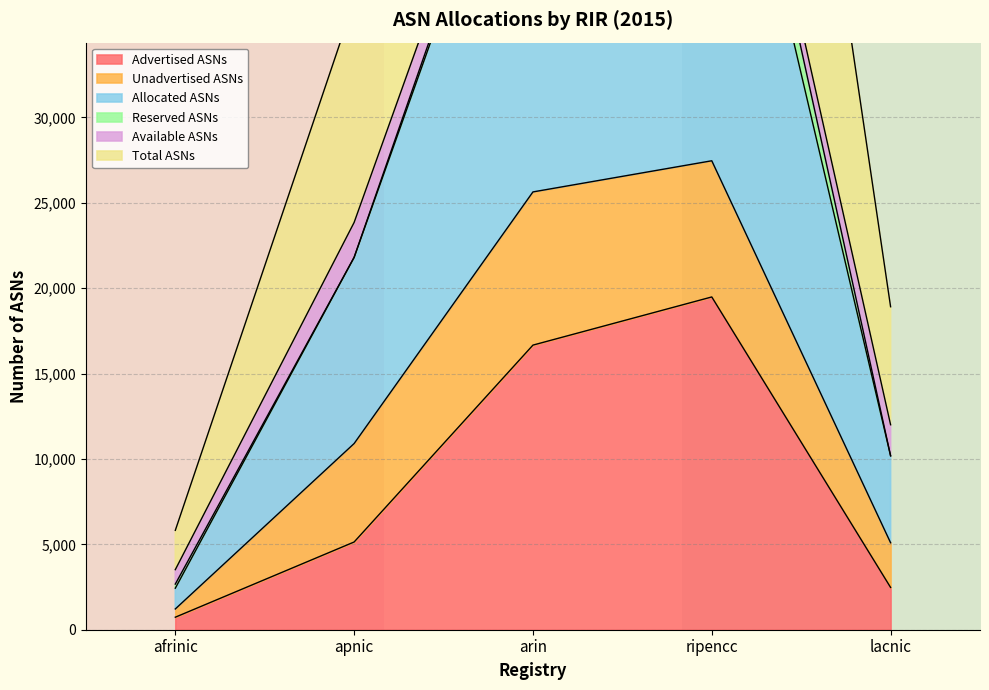

True or false: Advertised ASNs has a value of 5138 at apnic.

True